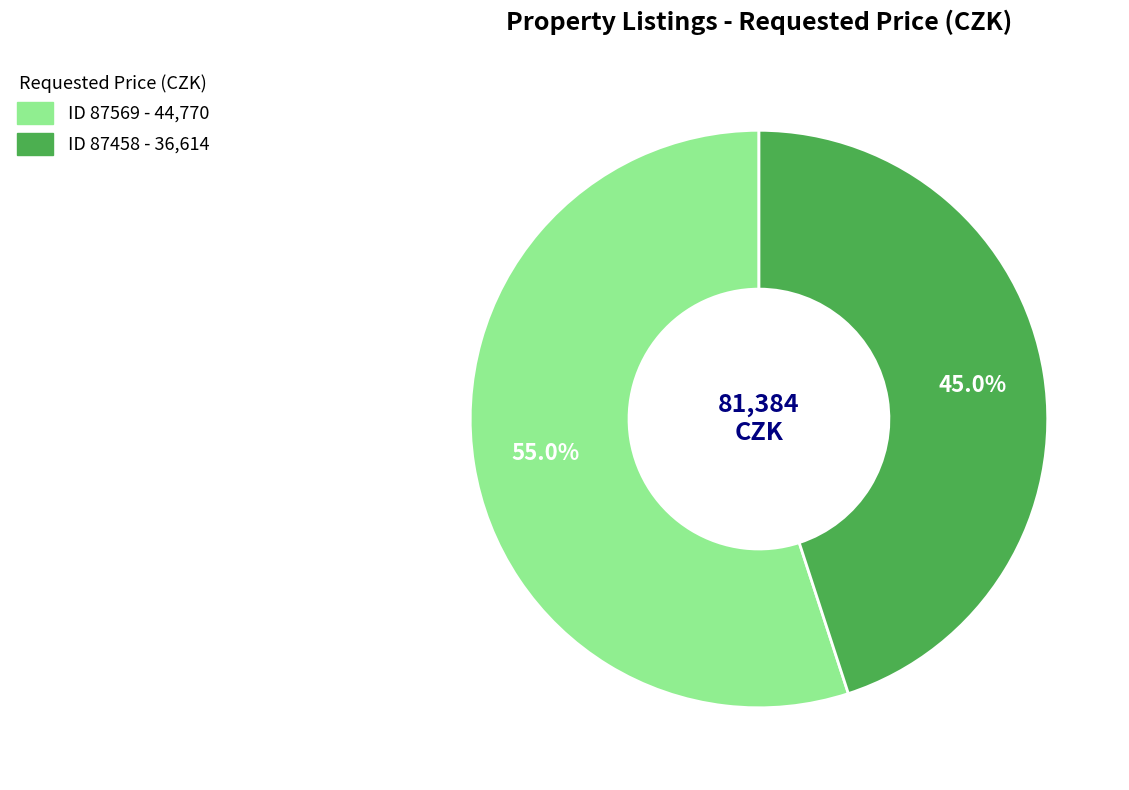

Is there any slice that represents more than half of the pie?

Yes